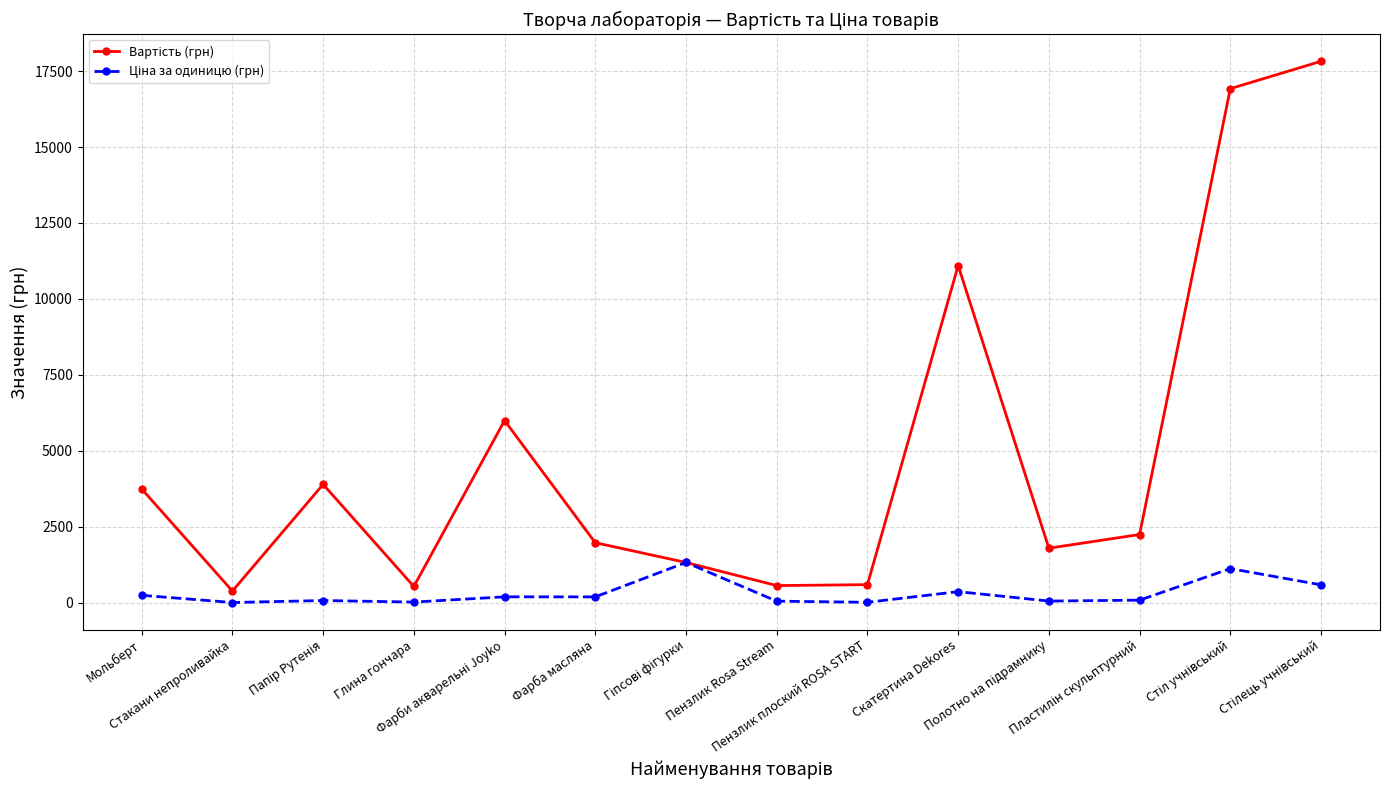

How many lines are shown in the chart?

2